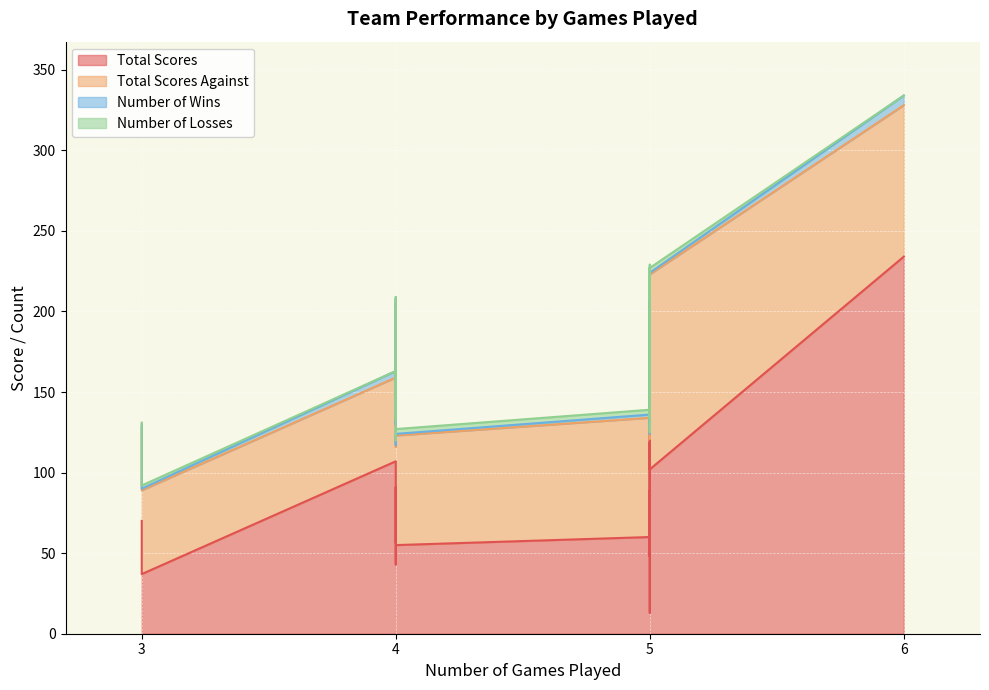

The Number of Losses series shows 1 at Cowboys. True or false?

False